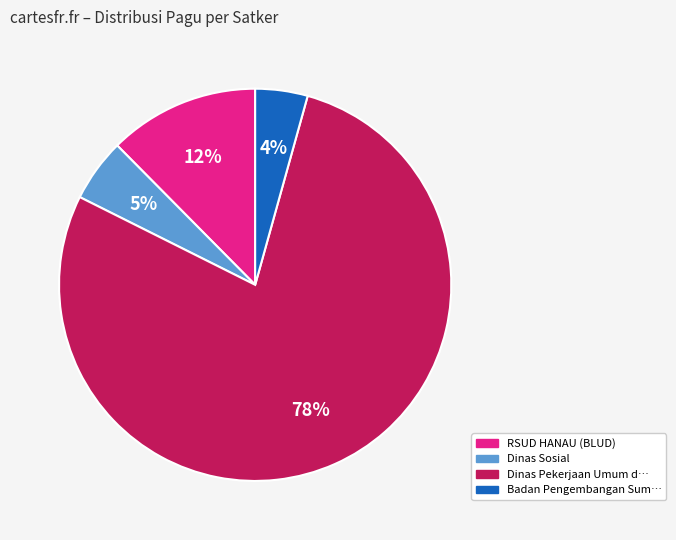

Do Badan Pengembangan Sum… and RSUD HANAU (BLUD) together represent more than half of the pie?

No